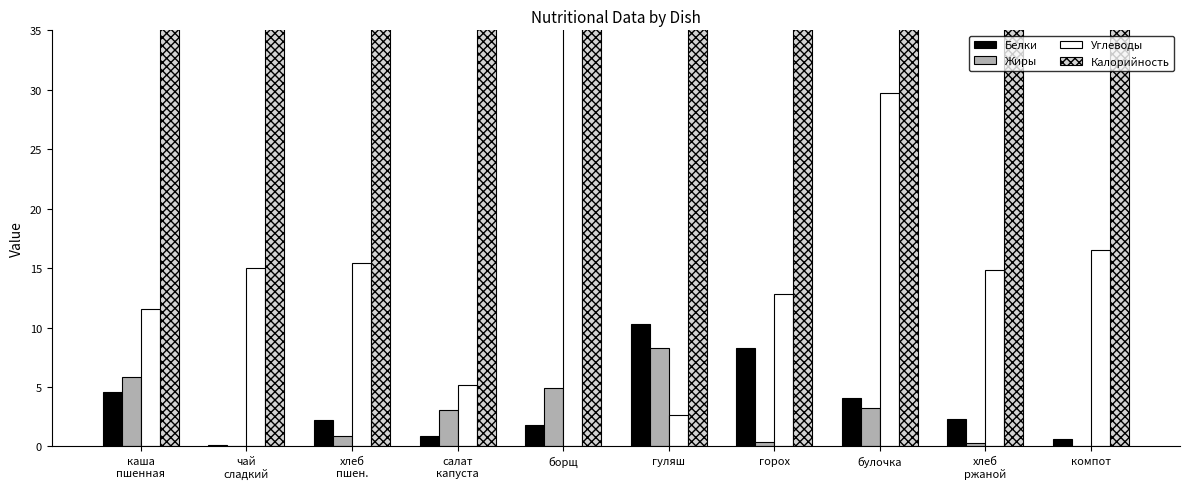

What is the total value across all series at компот?

145.1